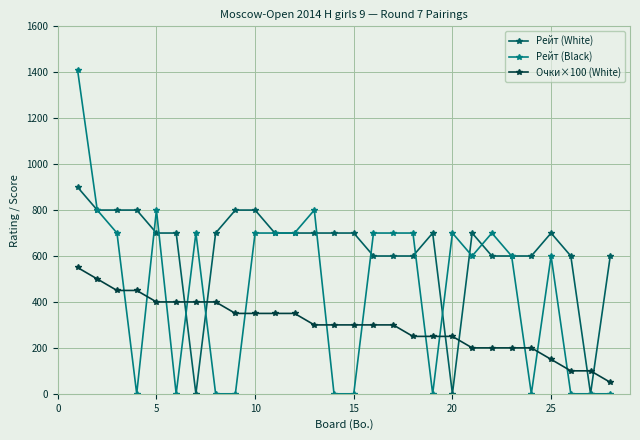

List the series in order of their overall mean, highest first.

Рейт (White), Рейт (Black), Очки×100 (White)